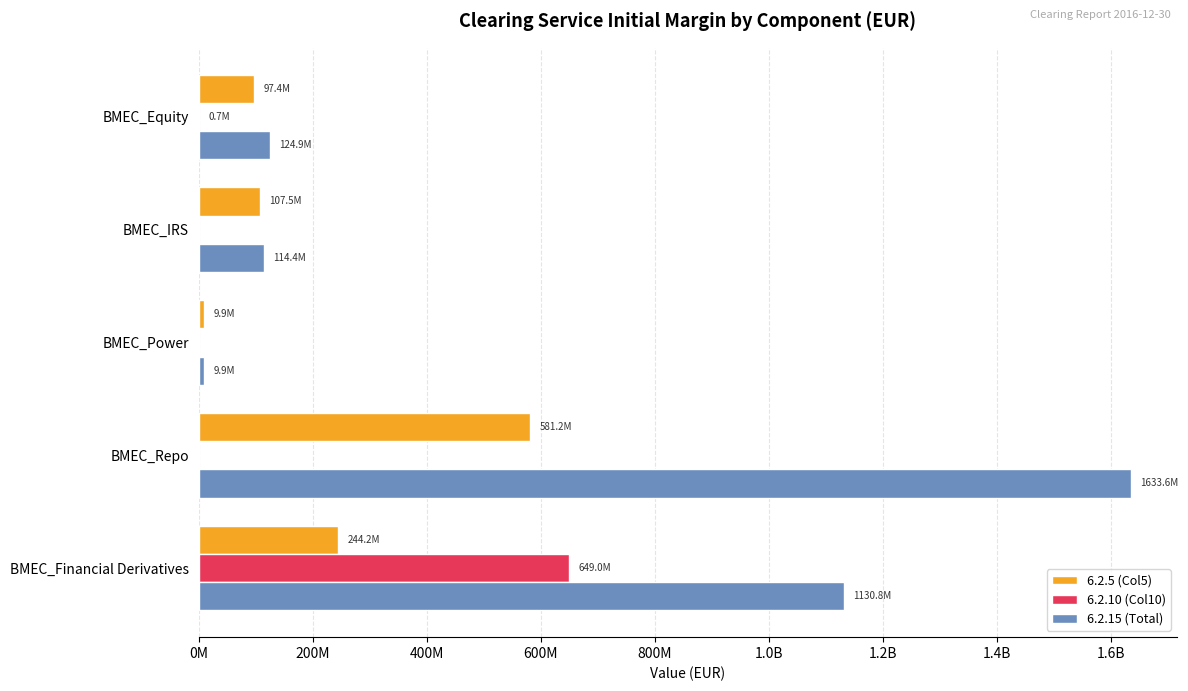

What are all the series names shown in the legend?

6.2.5 (Col5), 6.2.10 (Col10), 6.2.15 (Total)